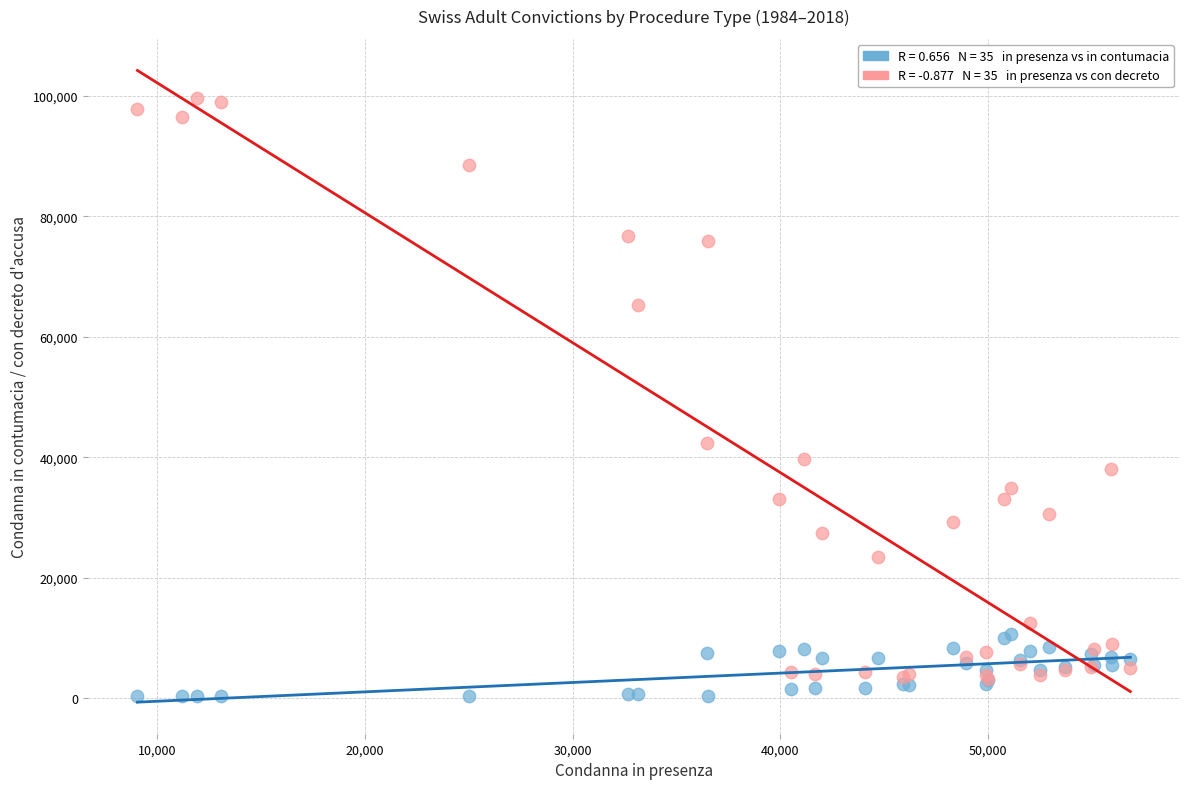

Across all series, what Y value is closest to 49948?

42331